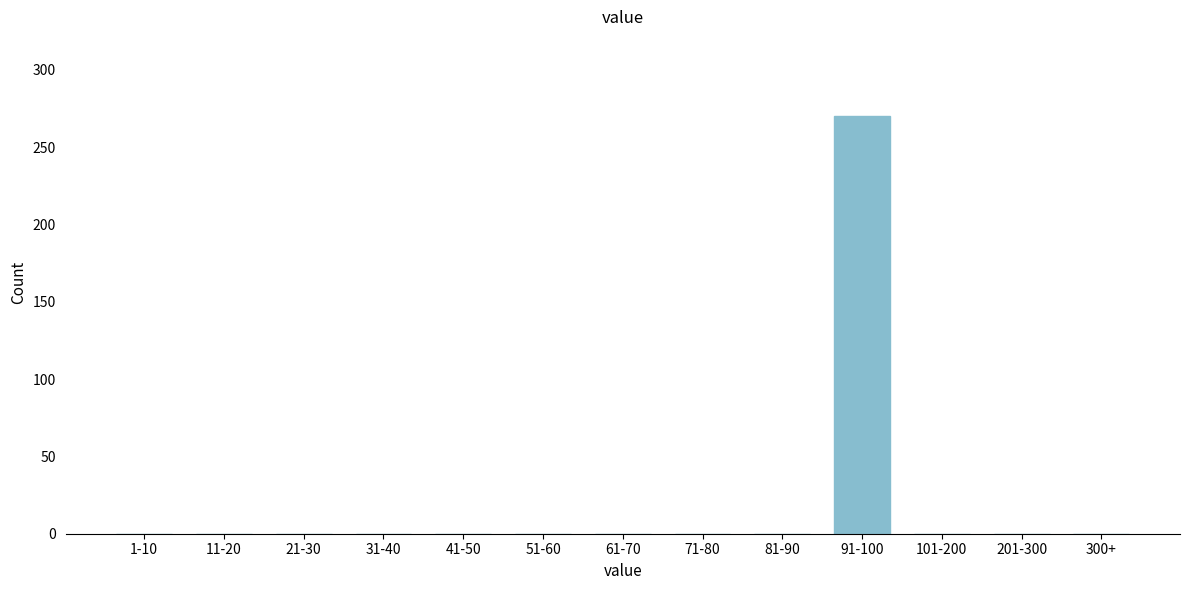

Reading left to right, list all the values displayed in this chart.

1-10=0	11-20=0	21-30=0	31-40=0	41-50=0	51-60=0	61-70=0	71-80=0	81-90=0	91-100=270	101-200=0	201-300=0	300+=0